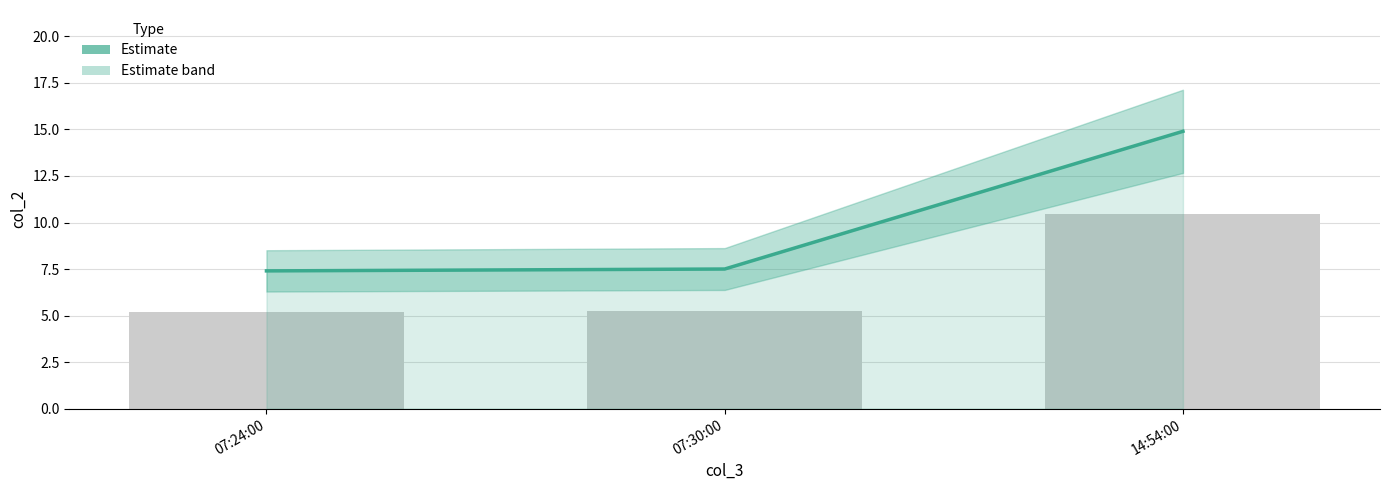

True or false: the data shows 7.4 at 07:24:00.

True